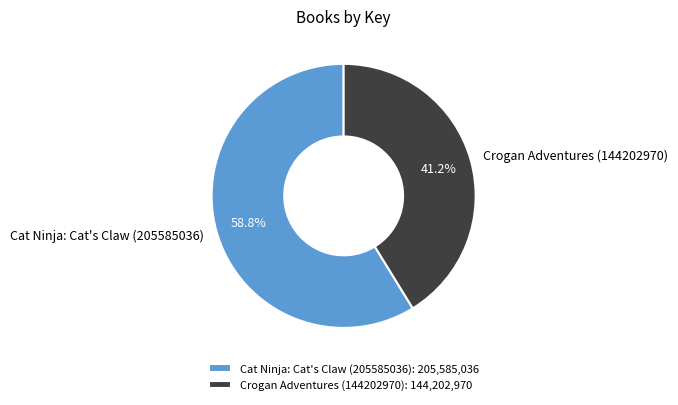

Does Cat Ninja: Cat's Claw (205585036) represent more than half of the total?

Yes